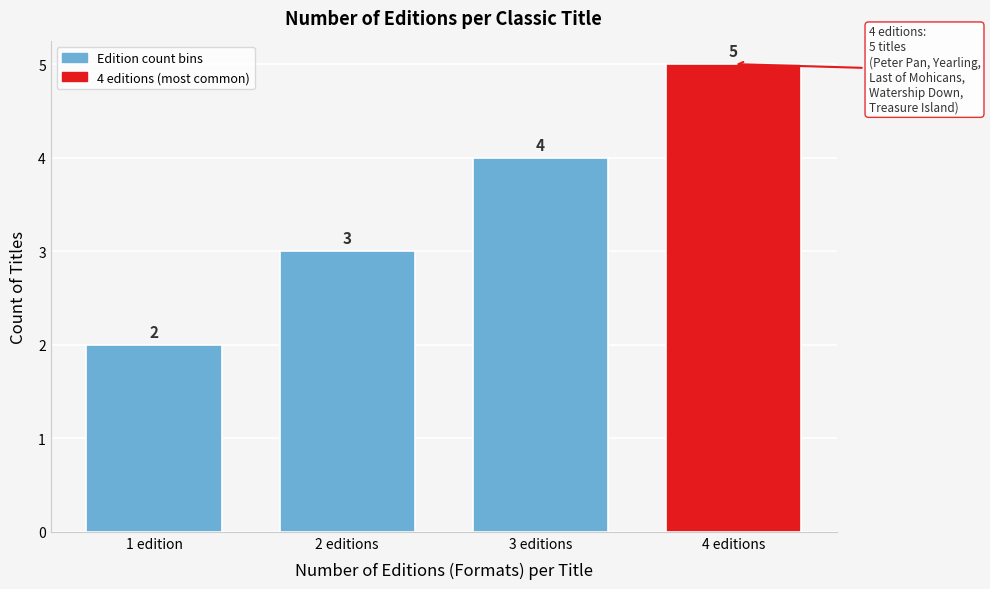

Reading right to left, transcribe all the data shown in this chart.

4 editions=5	3 editions=4	2 editions=3	1 edition=2